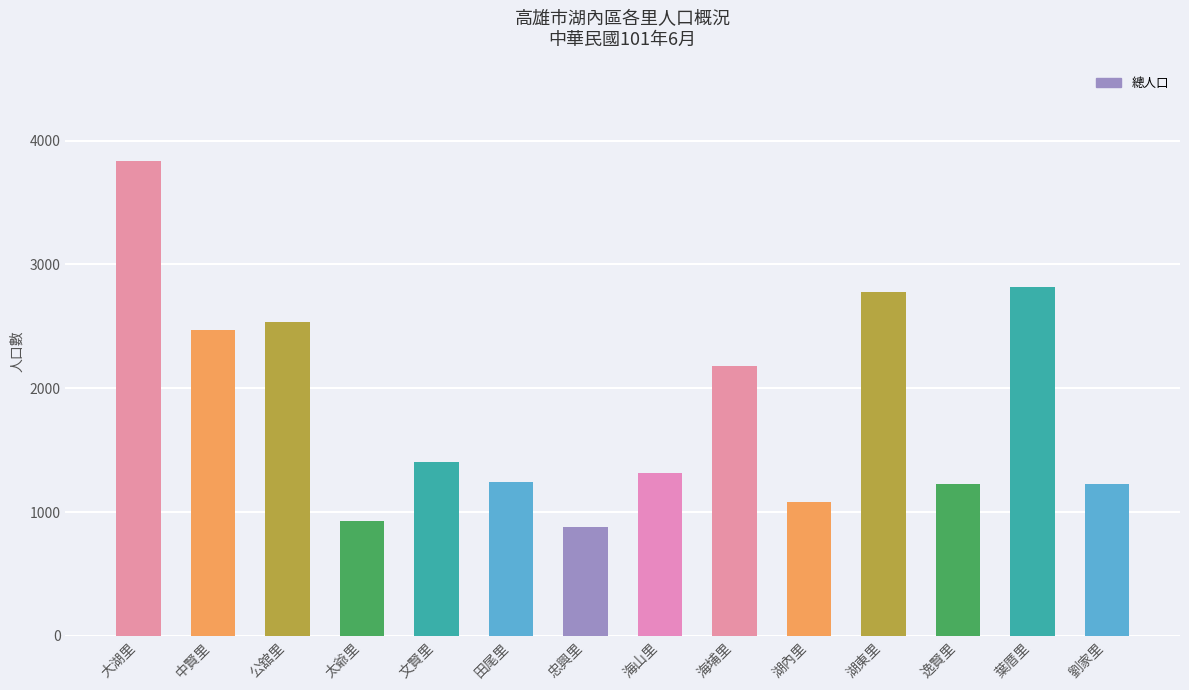

What is the label of the 11th bar from the right?

太爺里